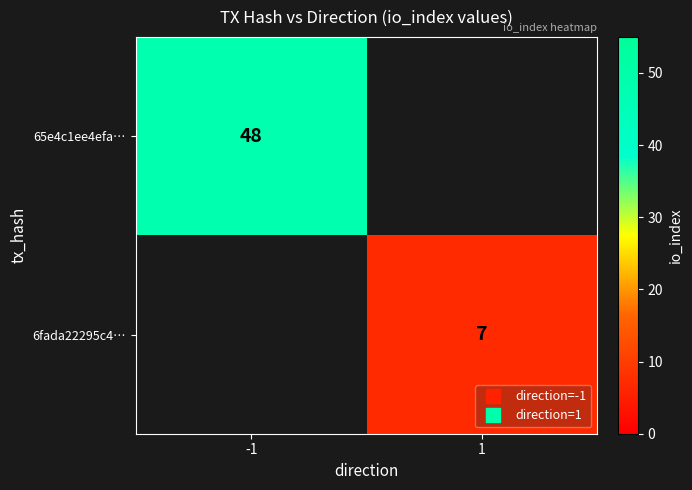

How many data points does each series have?

2